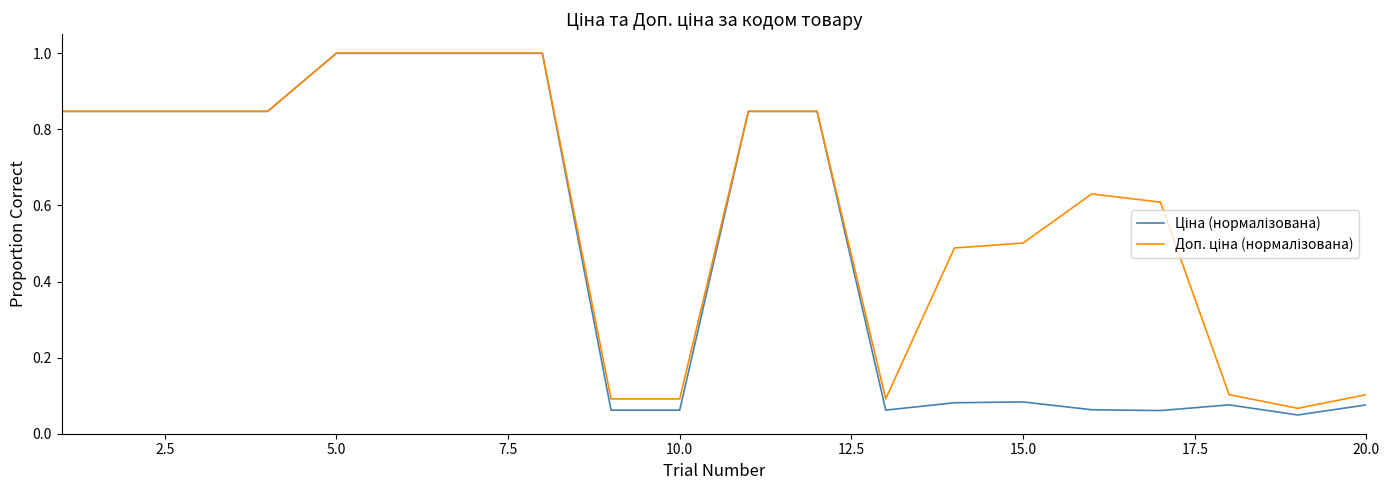

What is the maximum value shown in the chart?

1.0